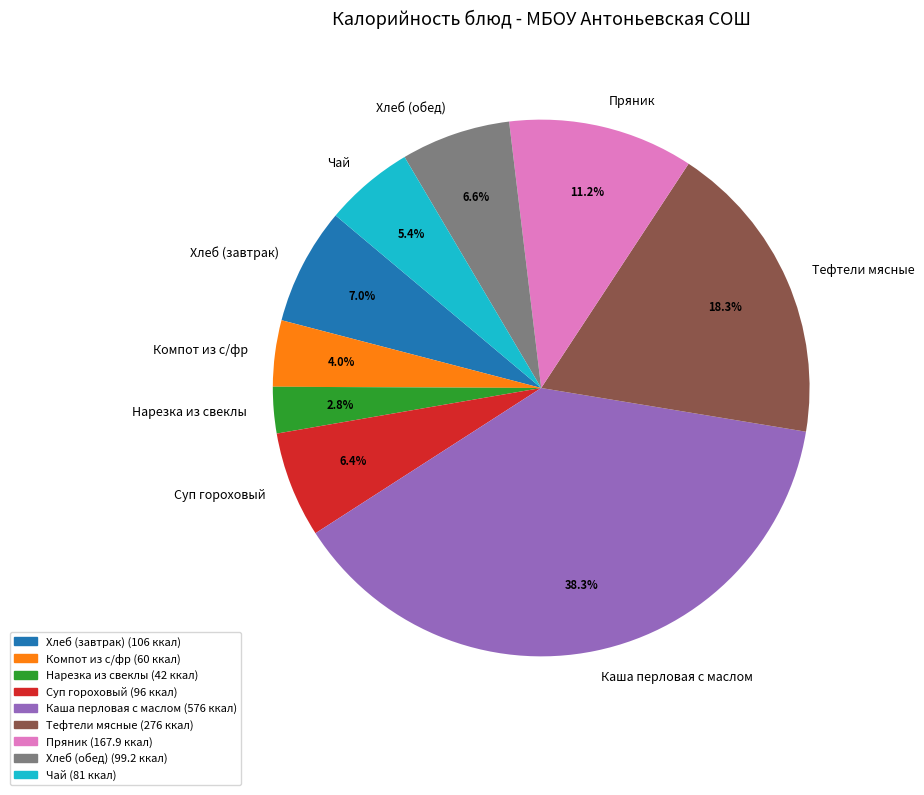

To the nearest percent, what is the difference between the largest and smallest slice percentages?

36%